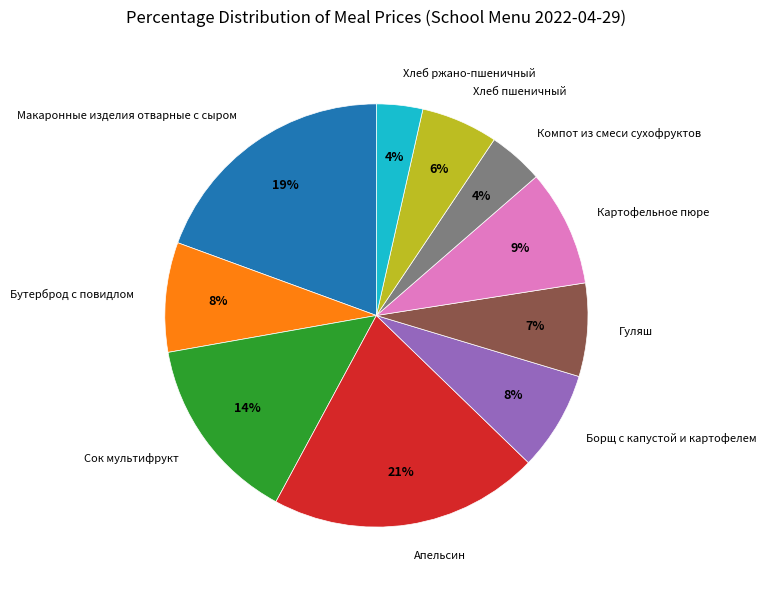

How many slices are in this pie chart?

10